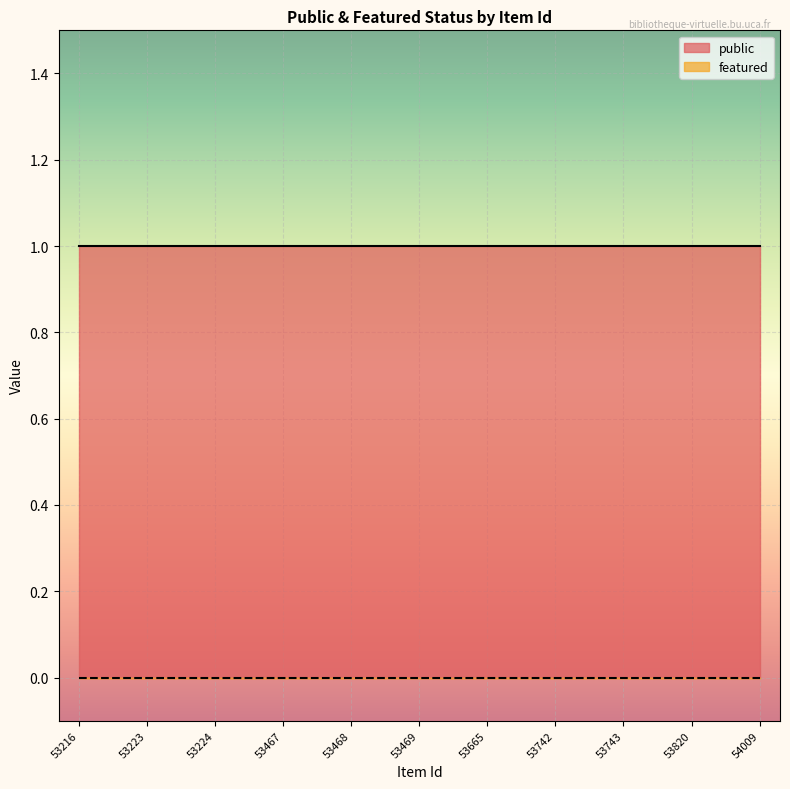

How many distinct data groups are displayed?

2